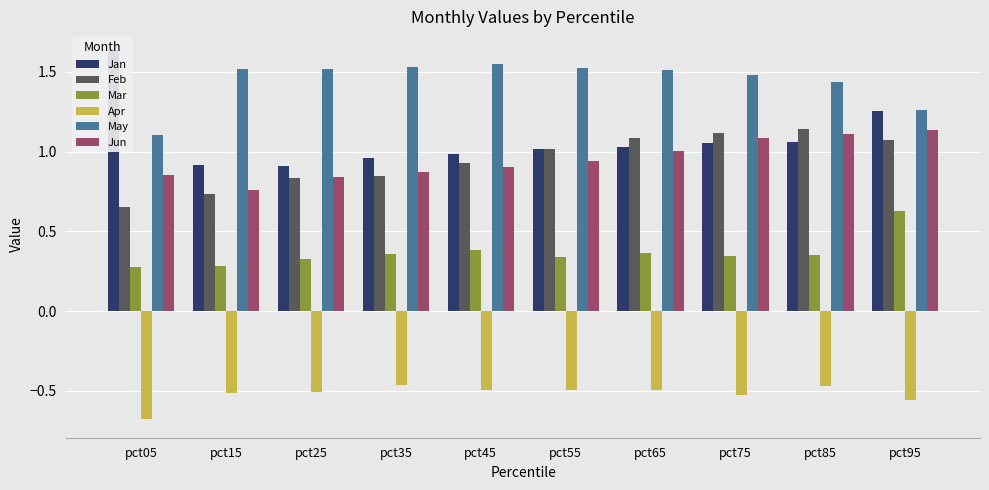

What is the highest value of the Feb series?

1.1